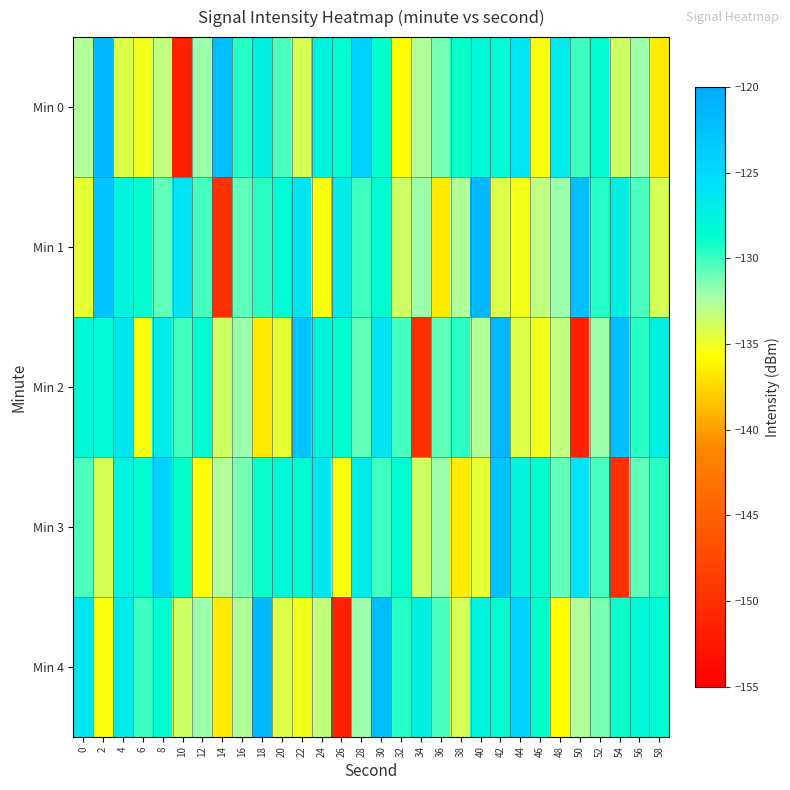

Which has a higher value, 52 or 2?

2